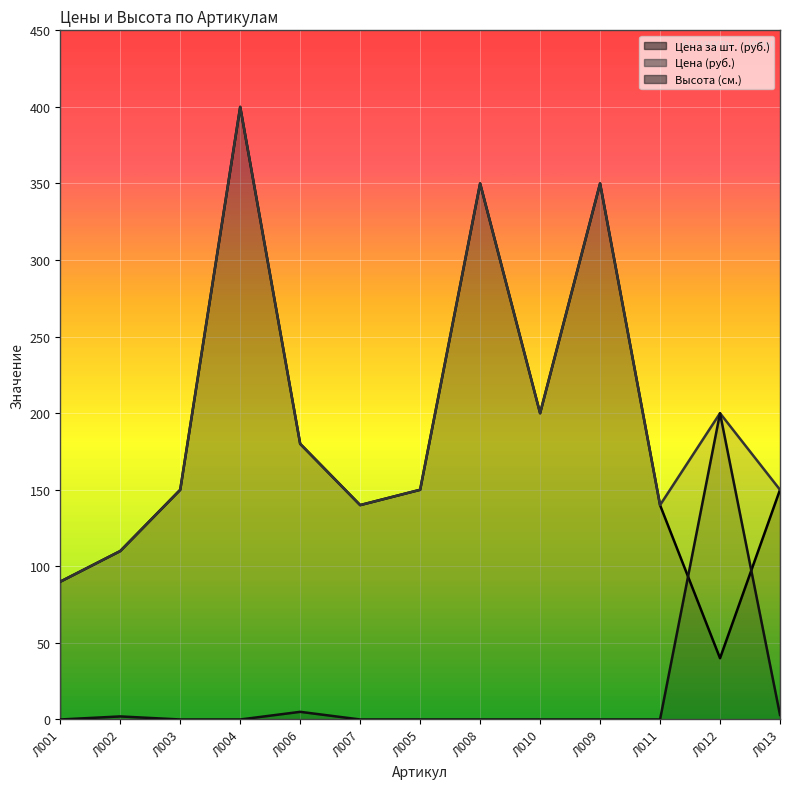

Which series has the widest spread of values?

Цена за шт. (руб.)